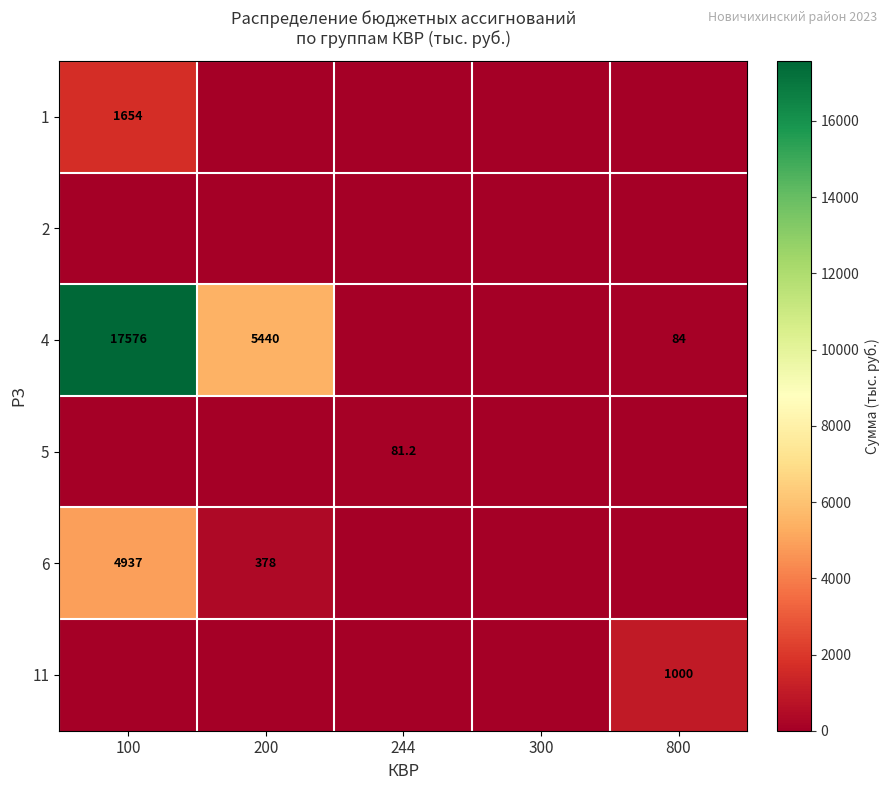

True or false: 4 has a value of 17576.0 at 100.

True